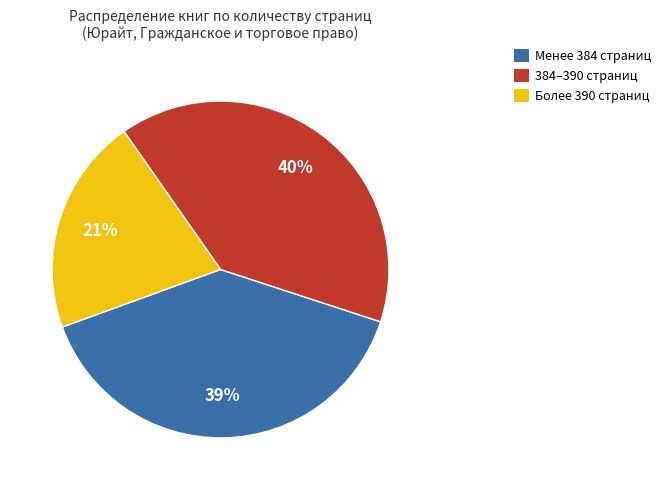

Which slice is the smallest?

Более 390 страниц